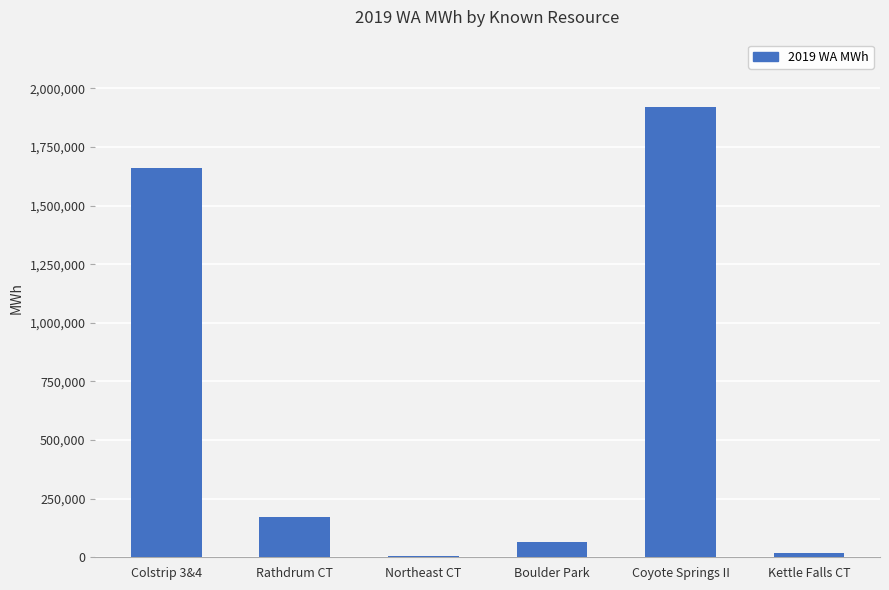

The chart shows a value of 172342.3 at Rathdrum CT. True or false?

True